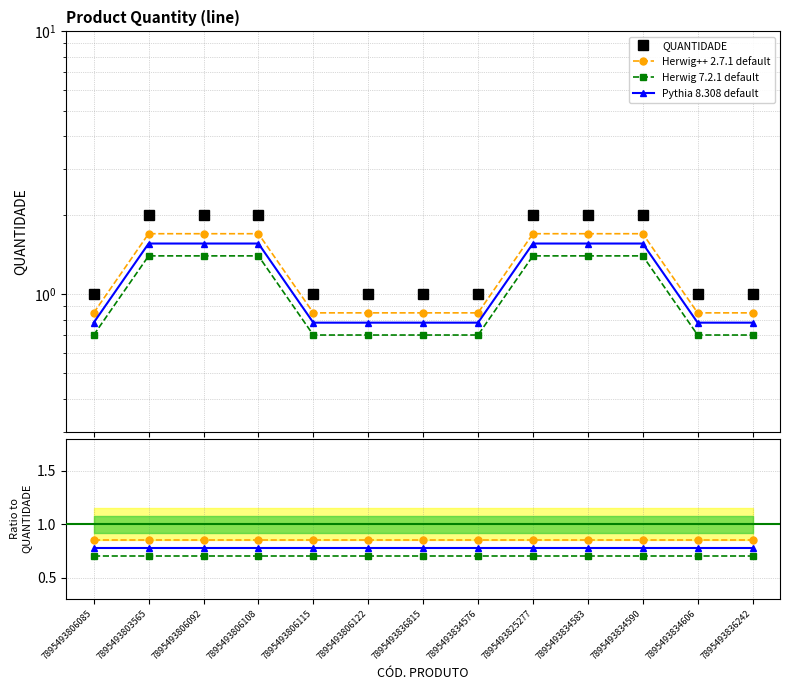

True or false: Herwig 7.2.1 default has a value of 0.7 at 7895493806115.

True